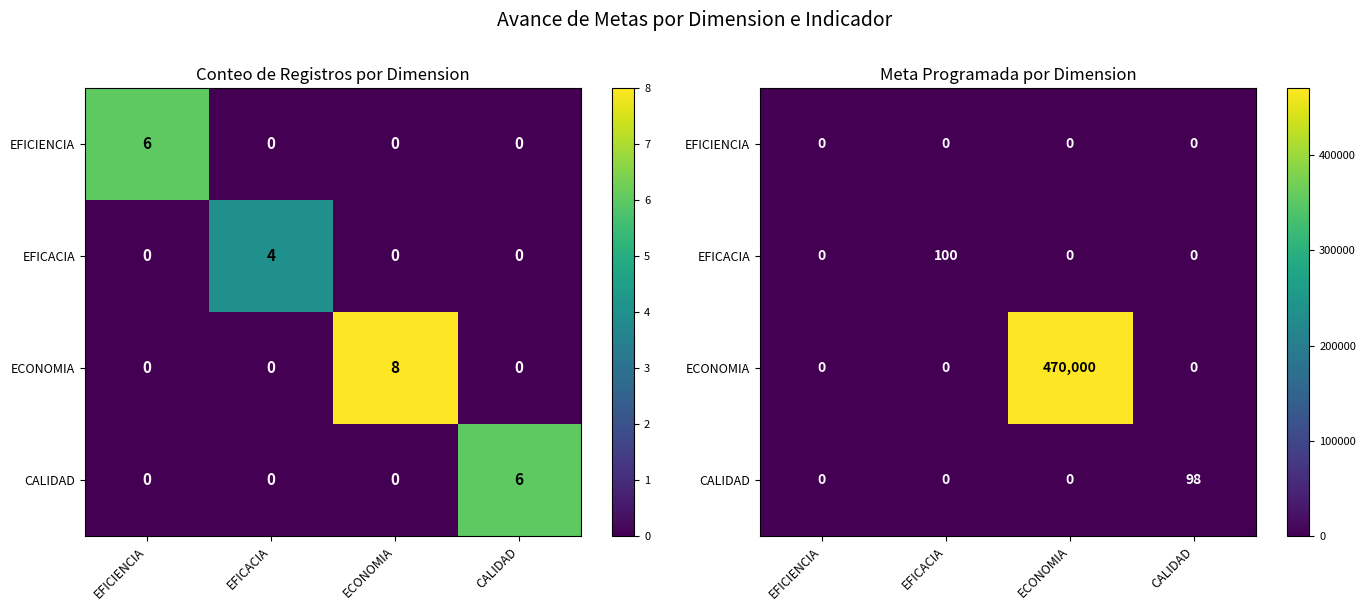

Rank the series at CALIDAD from highest to lowest value.

CALIDAD, EFICIENCIA, EFICACIA, ECONOMIA